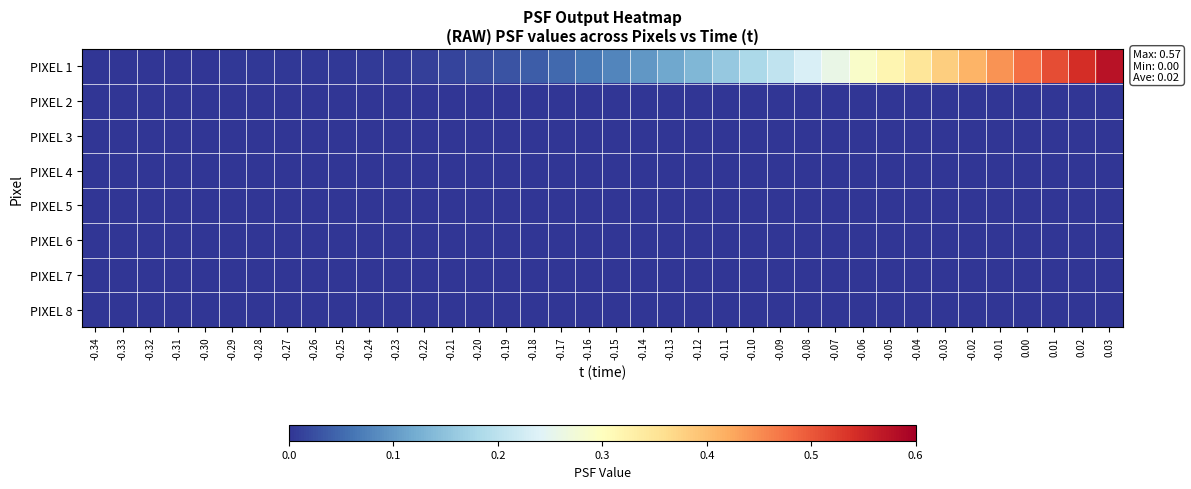

Reading left to right, list all the values displayed in this chart.

PIXEL 1: -0.34=0.0	-0.33=0.0	-0.32=0.0	-0.31=0.0	-0.30=0.0	-0.29=0.0	-0.28=0.0	-0.27=0.0	-0.26=0.0	-0.25=0.0	-0.24=0.0	-0.23=0.0	-0.22=0.0	-0.21=0.0	-0.20=0.0	-0.19=0.0	-0.18=0.0	-0.17=0.1	-0.16=0.1	-0.15=0.1	-0.14=0.1	-0.13=0.1	-0.12=0.1	-0.11=0.2	-0.10=0.2	-0.09=0.2	-0.08=0.2	-0.07=0.3	-0.06=0.3	-0.05=0.3	-0.04=0.3	-0.03=0.4	-0.02=0.4	-0.01=0.4	0.00=0.5	0.01=0.5	0.02=0.5	0.03=0.6
PIXEL 2: -0.34=0.0	-0.33=0.0	-0.32=0.0	-0.31=0.0	-0.30=0.0	-0.29=0.0	-0.28=0.0	-0.27=0.0	-0.26=0.0	-0.25=0.0	-0.24=0.0	-0.23=0.0	-0.22=0.0	-0.21=0.0	-0.20=0.0	-0.19=0.0	-0.18=0.0	-0.17=0.0	-0.16=0.0	-0.15=0.0	-0.14=0.0	-0.13=0.0	-0.12=0.0	-0.11=0.0	-0.10=0.0	-0.09=0.0	-0.08=0.0	-0.07=0.0	-0.06=0.0	-0.05=0.0	-0.04=0.0	-0.03=0.0	-0.02=0.0	-0.01=0.0	0.00=0.0	0.01=0.0	0.02=0.0	0.03=0.0
PIXEL 3: -0.34=0.0	-0.33=0.0	-0.32=0.0	-0.31=0.0	-0.30=0.0	-0.29=0.0	-0.28=0.0	-0.27=0.0	-0.26=0.0	-0.25=0.0	-0.24=0.0	-0.23=0.0	-0.22=0.0	-0.21=0.0	-0.20=0.0	-0.19=0.0	-0.18=0.0	-0.17=0.0	-0.16=0.0	-0.15=0.0	-0.14=0.0	-0.13=0.0	-0.12=0.0	-0.11=0.0	-0.10=0.0	-0.09=0.0	-0.08=0.0	-0.07=0.0	-0.06=0.0	-0.05=0.0	-0.04=0.0	-0.03=0.0	-0.02=0.0	-0.01=0.0	0.00=0.0	0.01=0.0	0.02=0.0	0.03=0.0
PIXEL 4: -0.34=0.0	-0.33=0.0	-0.32=0.0	-0.31=0.0	-0.30=0.0	-0.29=0.0	-0.28=0.0	-0.27=0.0	-0.26=0.0	-0.25=0.0	-0.24=0.0	-0.23=0.0	-0.22=0.0	-0.21=0.0	-0.20=0.0	-0.19=0.0	-0.18=0.0	-0.17=0.0	-0.16=0.0	-0.15=0.0	-0.14=0.0	-0.13=0.0	-0.12=0.0	-0.11=0.0	-0.10=0.0	-0.09=0.0	-0.08=0.0	-0.07=0.0	-0.06=0.0	-0.05=0.0	-0.04=0.0	-0.03=0.0	-0.02=0.0	-0.01=0.0	0.00=0.0	0.01=0.0	0.02=0.0	0.03=0.0
PIXEL 5: -0.34=0.0	-0.33=0.0	-0.32=0.0	-0.31=0.0	-0.30=0.0	-0.29=0.0	-0.28=0.0	-0.27=0.0	-0.26=0.0	-0.25=0.0	-0.24=0.0	-0.23=0.0	-0.22=0.0	-0.21=0.0	-0.20=0.0	-0.19=0.0	-0.18=0.0	-0.17=0.0	-0.16=0.0	-0.15=0.0	-0.14=0.0	-0.13=0.0	-0.12=0.0	-0.11=0.0	-0.10=0.0	-0.09=0.0	-0.08=0.0	-0.07=0.0	-0.06=0.0	-0.05=0.0	-0.04=0.0	-0.03=0.0	-0.02=0.0	-0.01=0.0	0.00=0.0	0.01=0.0	0.02=0.0	0.03=0.0
PIXEL 6: -0.34=0.0	-0.33=0.0	-0.32=0.0	-0.31=0.0	-0.30=0.0	-0.29=0.0	-0.28=0.0	-0.27=0.0	-0.26=0.0	-0.25=0.0	-0.24=0.0	-0.23=0.0	-0.22=0.0	-0.21=0.0	-0.20=0.0	-0.19=0.0	-0.18=0.0	-0.17=0.0	-0.16=0.0	-0.15=0.0	-0.14=0.0	-0.13=0.0	-0.12=0.0	-0.11=0.0	-0.10=0.0	-0.09=0.0	-0.08=0.0	-0.07=0.0	-0.06=0.0	-0.05=0.0	-0.04=0.0	-0.03=0.0	-0.02=0.0	-0.01=0.0	0.00=0.0	0.01=0.0	0.02=0.0	0.03=0.0
PIXEL 7: -0.34=0.0	-0.33=0.0	-0.32=0.0	-0.31=0.0	-0.30=0.0	-0.29=0.0	-0.28=0.0	-0.27=0.0	-0.26=0.0	-0.25=0.0	-0.24=0.0	-0.23=0.0	-0.22=0.0	-0.21=0.0	-0.20=0.0	-0.19=0.0	-0.18=0.0	-0.17=0.0	-0.16=0.0	-0.15=0.0	-0.14=0.0	-0.13=0.0	-0.12=0.0	-0.11=0.0	-0.10=0.0	-0.09=0.0	-0.08=0.0	-0.07=0.0	-0.06=0.0	-0.05=0.0	-0.04=0.0	-0.03=0.0	-0.02=0.0	-0.01=0.0	0.00=0.0	0.01=0.0	0.02=0.0	0.03=0.0
PIXEL 8: -0.34=0.0	-0.33=0.0	-0.32=0.0	-0.31=0.0	-0.30=0.0	-0.29=0.0	-0.28=0.0	-0.27=0.0	-0.26=0.0	-0.25=0.0	-0.24=0.0	-0.23=0.0	-0.22=0.0	-0.21=0.0	-0.20=0.0	-0.19=0.0	-0.18=0.0	-0.17=0.0	-0.16=0.0	-0.15=0.0	-0.14=0.0	-0.13=0.0	-0.12=0.0	-0.11=0.0	-0.10=0.0	-0.09=0.0	-0.08=0.0	-0.07=0.0	-0.06=0.0	-0.05=0.0	-0.04=0.0	-0.03=0.0	-0.02=0.0	-0.01=0.0	0.00=0.0	0.01=0.0	0.02=0.0	0.03=0.0